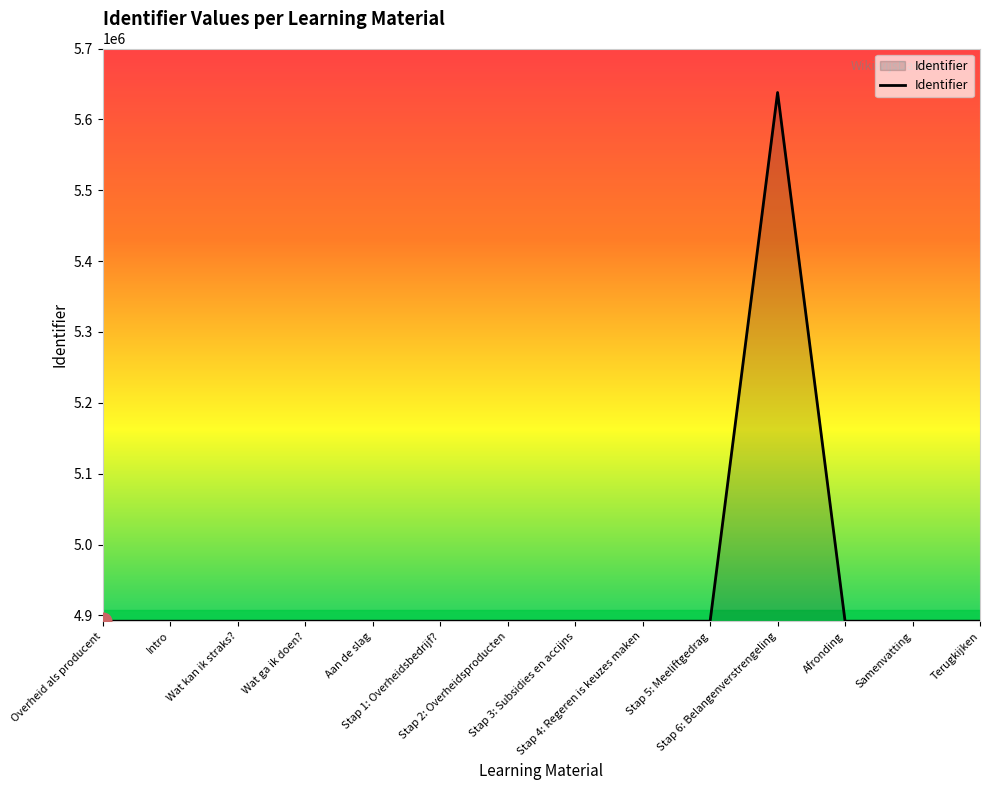

Is it true that the value at Stap 1: Overheidsbedrijf? is 4891942?

True